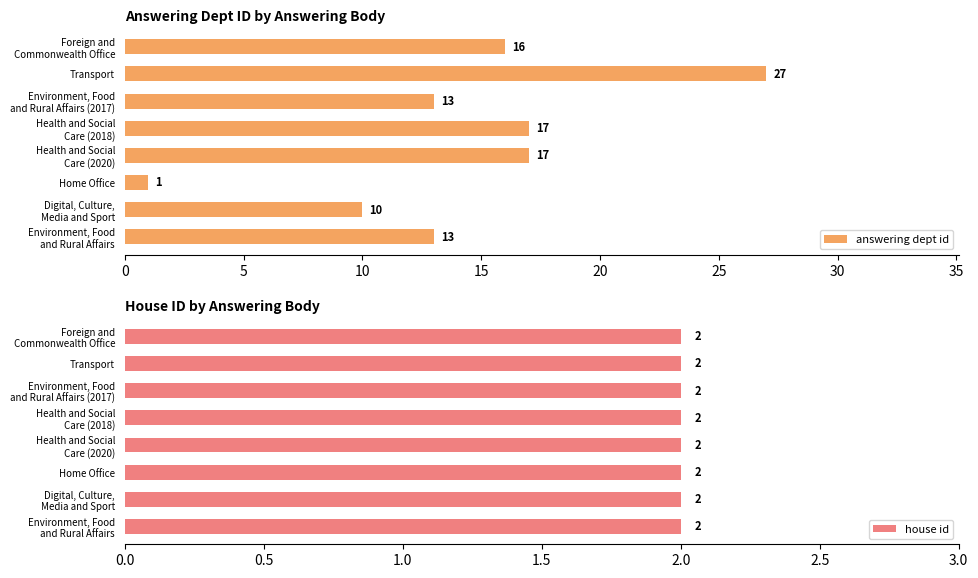

What is the average value of the answering dept id series?

14